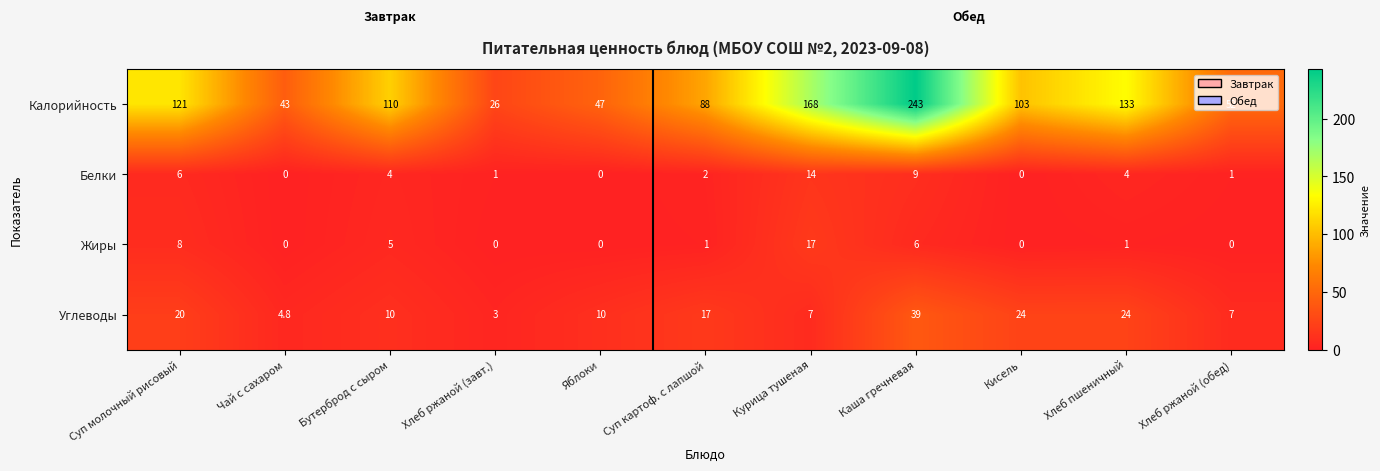

Which series has the widest spread of values?

Калорийность